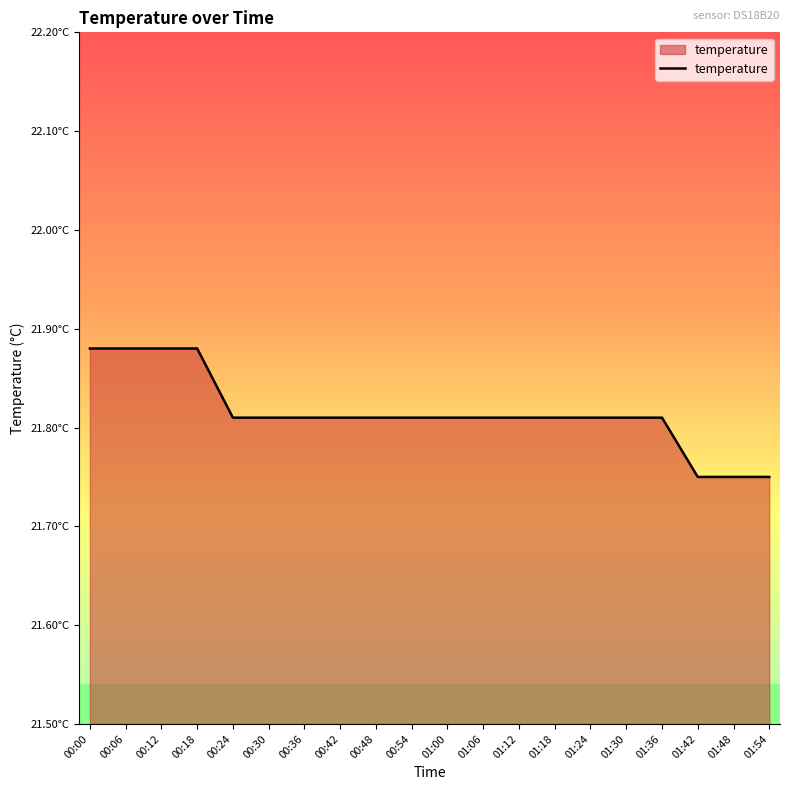

Which has a higher value, 00:24 or 01:00?

00:24